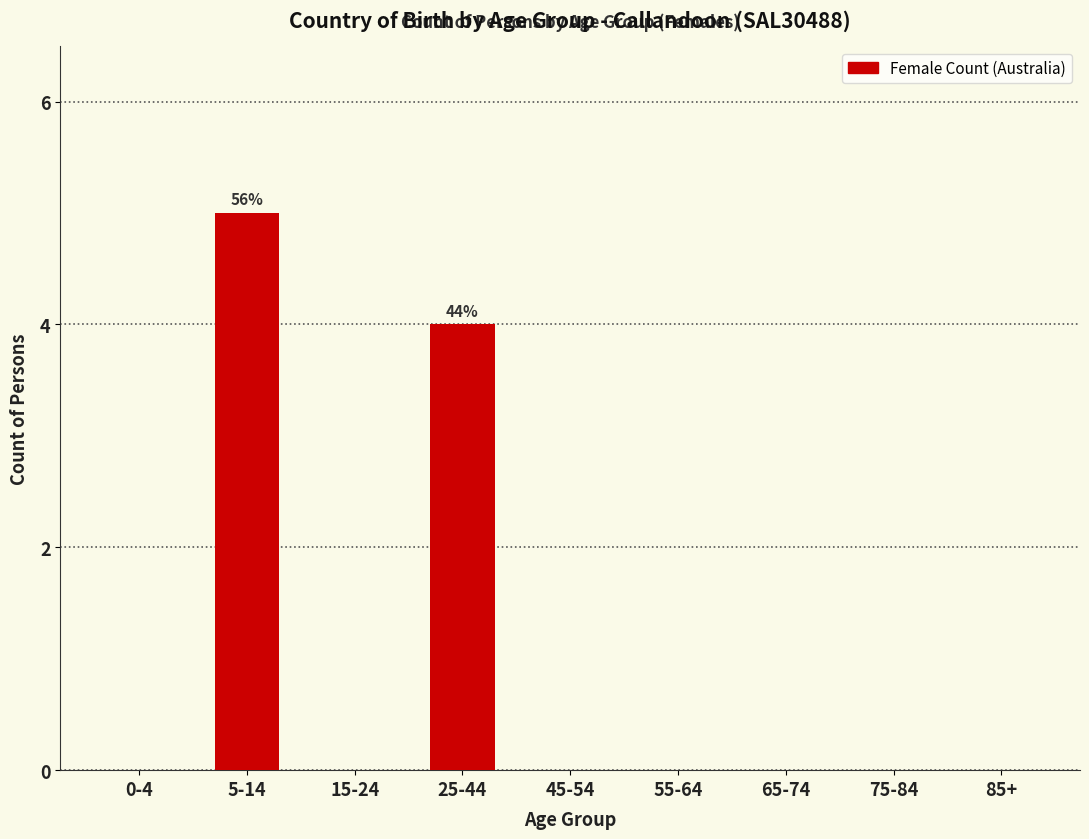

Reading left to right, list all the values displayed in this chart.

0-4=0	5-14=5	15-24=0	25-44=4	45-54=0	55-64=0	65-74=0	75-84=0	85+=0